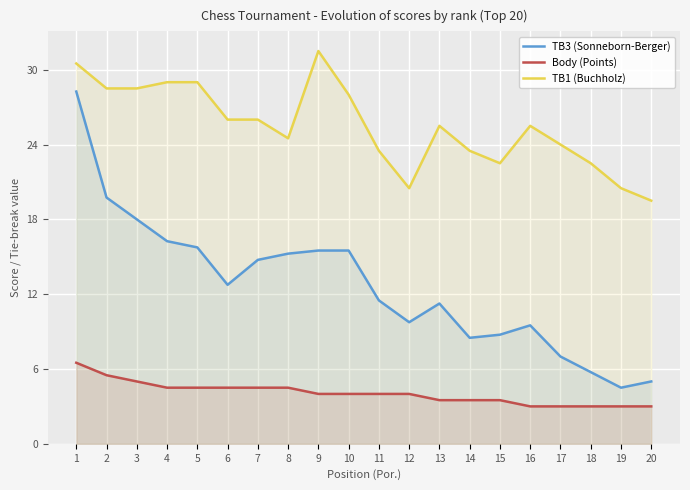

True or false: Body (Points) and TB3 (Sonneborn-Berger) intersect in this chart.

False